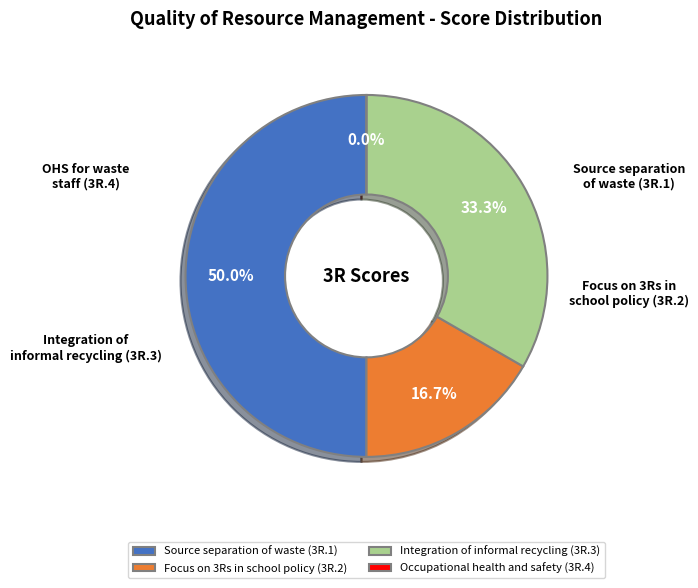

To the nearest percent, what is the average slice percentage?

25%